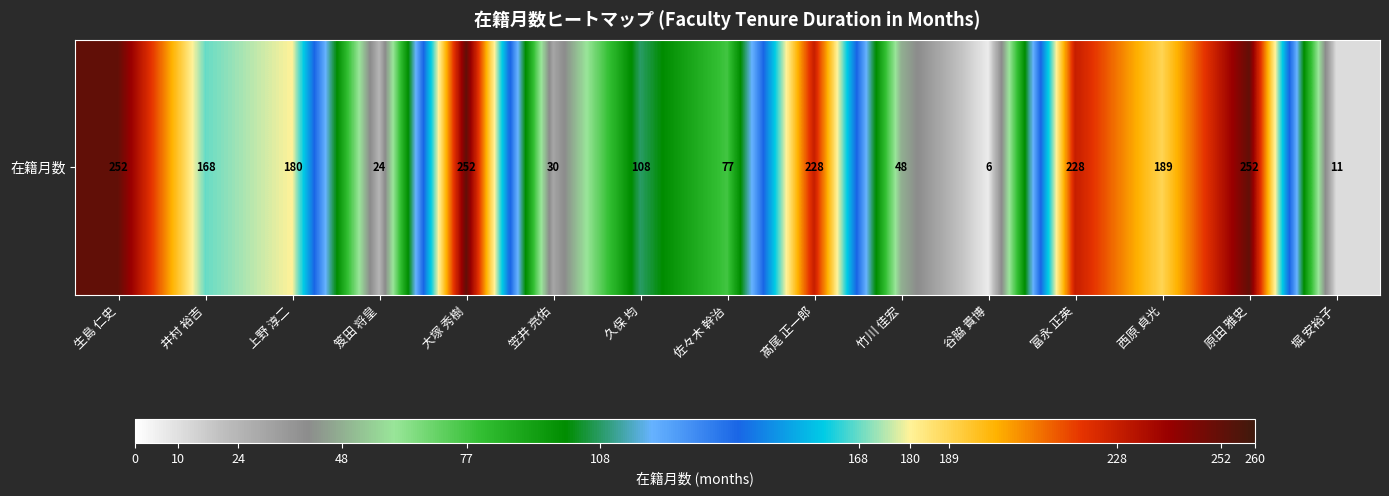

Reading right to left, extract all data points from this chart.

堀 安裕子=11	原田 雅史=252	西原 貞光=189	富永 正英=228	谷脇 貴博=6	竹川 佳宏=48	髙尾 正一郎=228	佐々木 幹治=77	久保 均=108	笠井 亮佑=30	大塚 秀樹=252	笈田 将皇=24	上野 淳二=180	井村 裕吉=168	生島 仁史=252